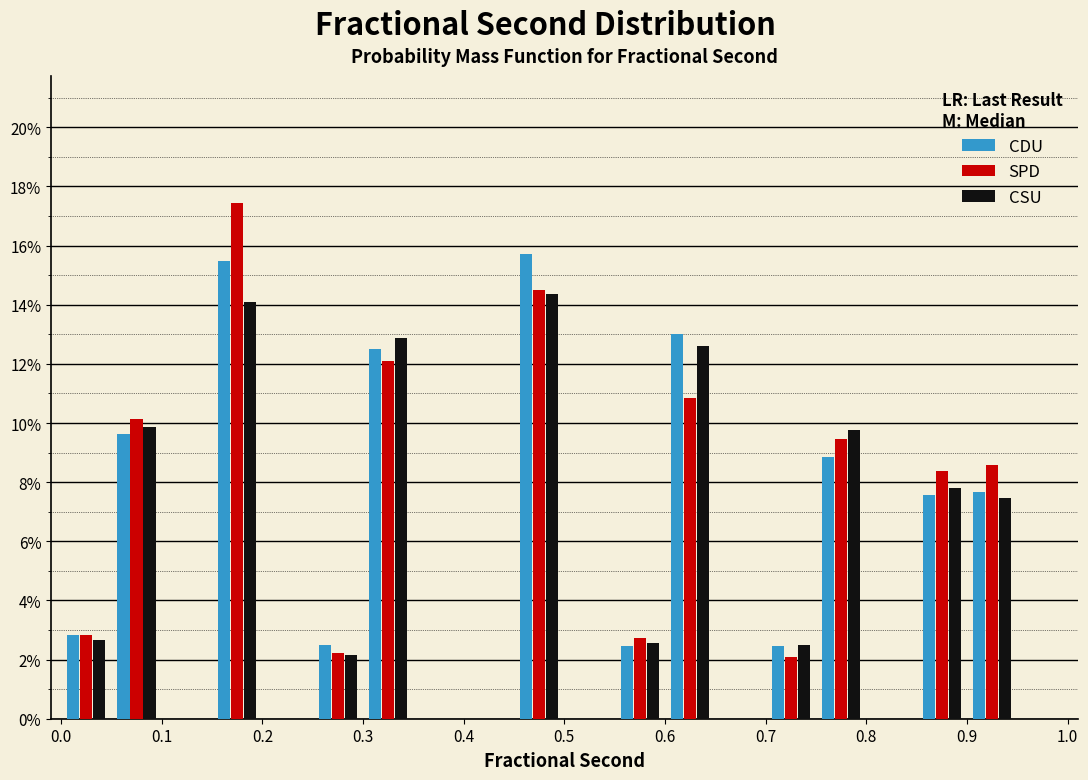

Reading left to right, list every range on the x-axis with the height of the bar of each series over it. The values are not printed on the chart, so give them approximately, as read against the axis.

0.00 to 0.05: CDU=2.8	SPD=2.8	CSU=2.6
0.05 to 0.10: CDU=9.6	SPD=10.2	CSU=9.8
0.10 to 0.15: CDU=0	SPD=0	CSU=0
0.15 to 0.20: CDU=15.4	SPD=17.4	CSU=14.0
0.20 to 0.25: CDU=0	SPD=0	CSU=0
0.25 to 0.30: CDU=2.6	SPD=2.2	CSU=2.2
0.30 to 0.35: CDU=12.6	SPD=12.0	CSU=12.8
0.35 to 0.40: CDU=0	SPD=0	CSU=0
0.40 to 0.45: CDU=0	SPD=0	CSU=0
0.45 to 0.50: CDU=15.8	SPD=14.4	CSU=14.4
0.50 to 0.55: CDU=0	SPD=0	CSU=0
0.55 to 0.60: CDU=2.4	SPD=2.8	CSU=2.6
0.60 to 0.65: CDU=13.0	SPD=10.8	CSU=12.6
0.65 to 0.70: CDU=0	SPD=0	CSU=0
0.70 to 0.75: CDU=2.4	SPD=2.0	CSU=2.4
0.75 to 0.80: CDU=8.8	SPD=9.4	CSU=9.8
0.80 to 0.85: CDU=0	SPD=0	CSU=0
0.85 to 0.90: CDU=7.6	SPD=8.4	CSU=7.8
0.90 to 0.95: CDU=7.6	SPD=8.6	CSU=7.4
0.95 to 1.00: CDU=0	SPD=0	CSU=0